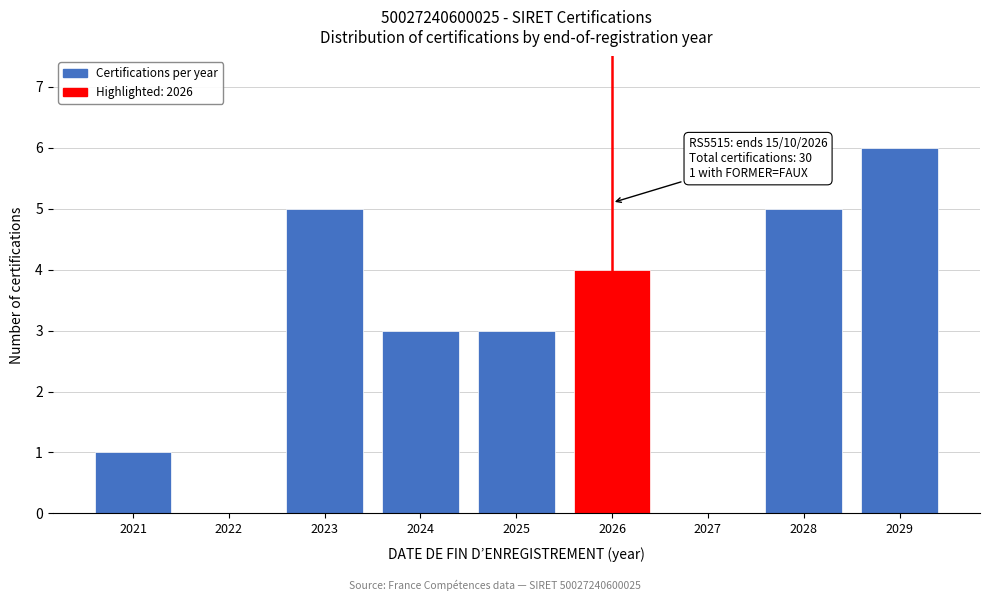

Reading left to right, extract all data points from this chart.

2021=1	2022=0	2023=5	2024=3	2025=3	2026=4	2027=0	2028=5	2029=6